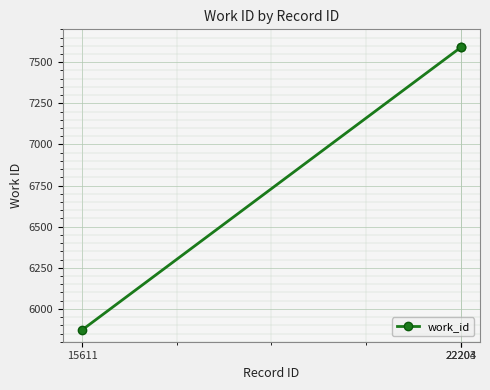

What is the greatest value displayed?

7591